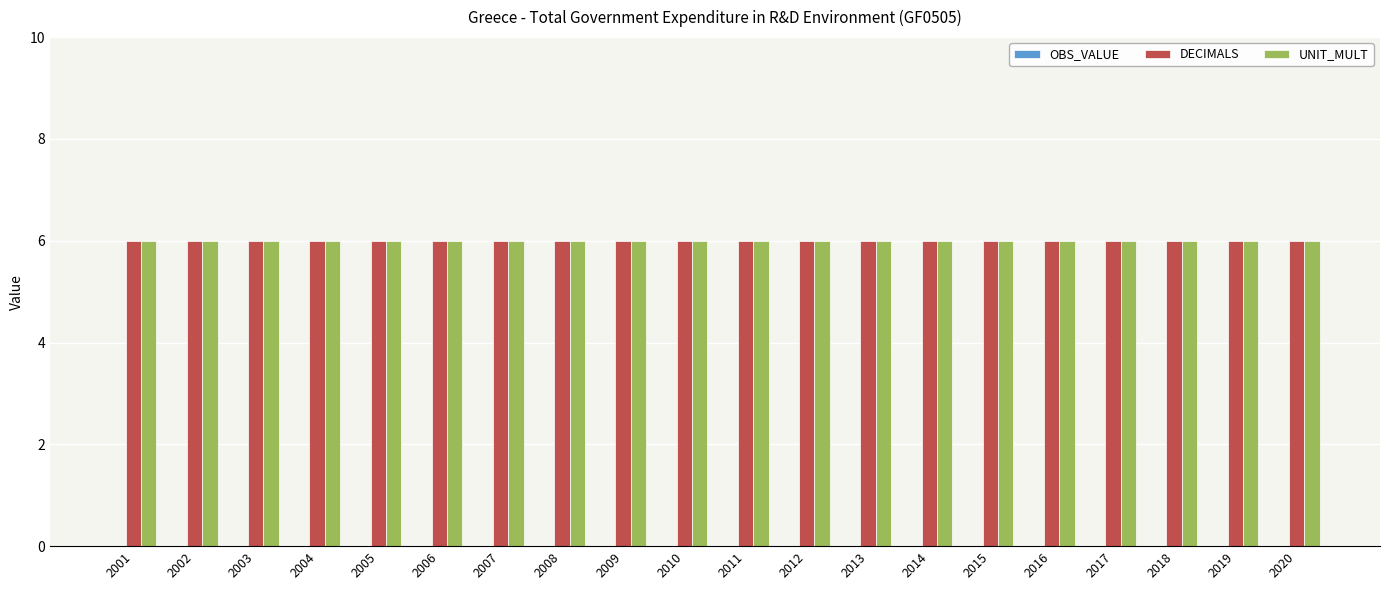

Reading left to right, transcribe all the data shown in this chart.

OBS_VALUE: 0	0	0	0	0	0	0	0	0	0	0	0	0	0	0	0	0	0	0	0
DECIMALS: 6	6	6	6	6	6	6	6	6	6	6	6	6	6	6	6	6	6	6	6
UNIT_MULT: 6	6	6	6	6	6	6	6	6	6	6	6	6	6	6	6	6	6	6	6